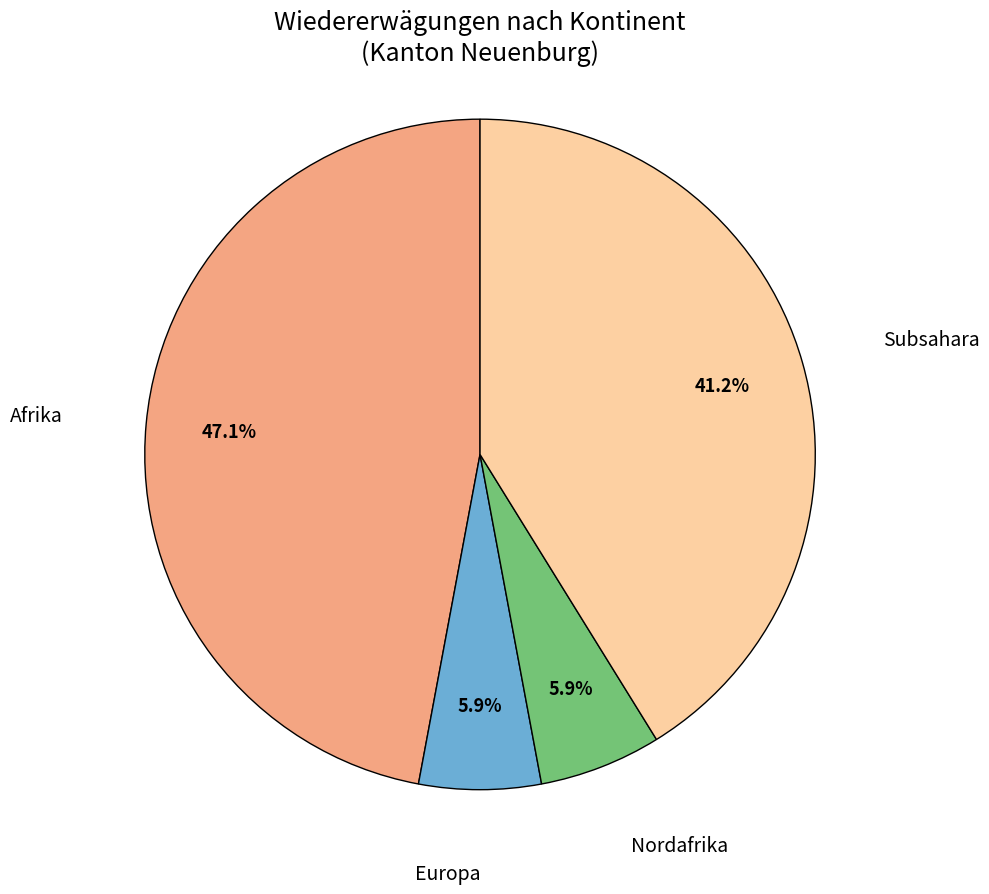

How much of the chart is everything except Nordafrika?

94.1%